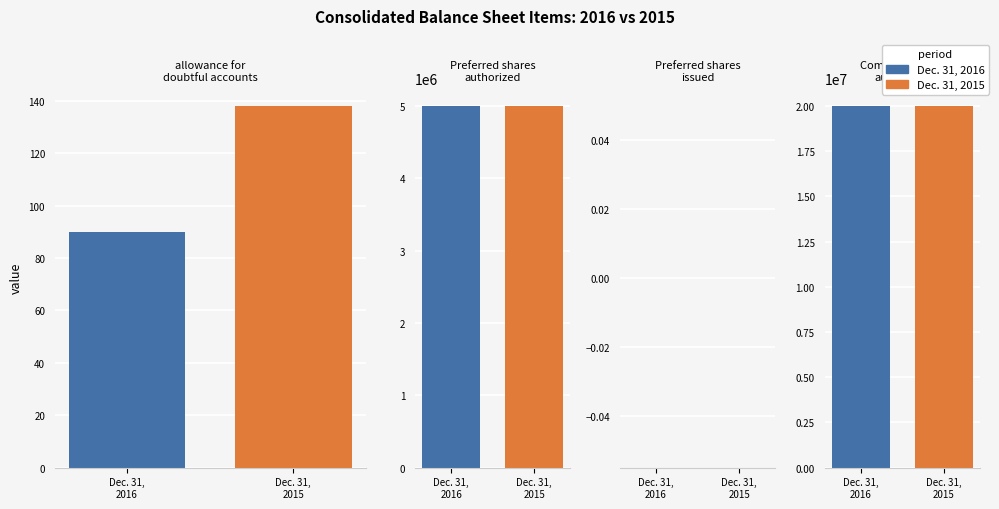

Rank the series at allowance for doubtful accounts from highest to lowest value.

Dec. 31, 2015, Dec. 31, 2016